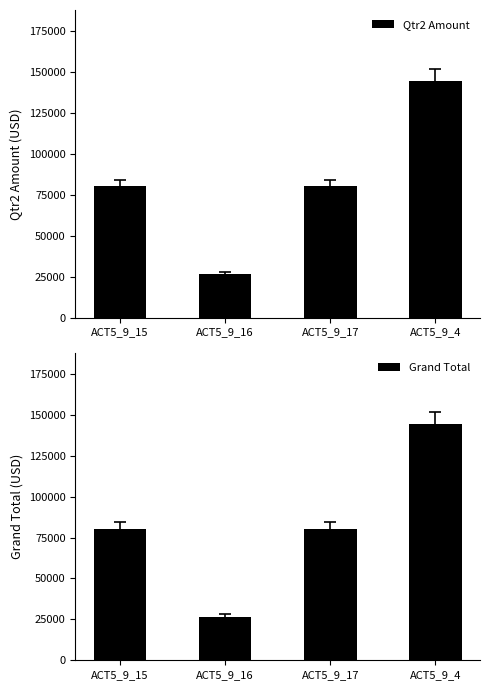

What is the highest value of the Grand Total series?

144688.4